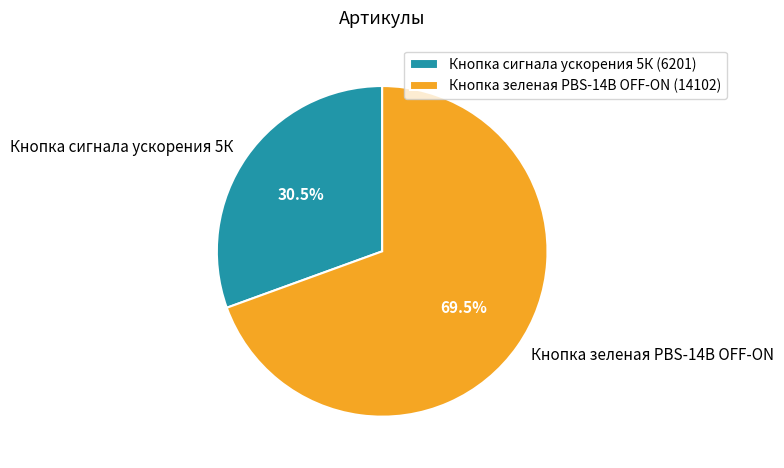

True or false: Кнопка сигнала ускорения 5К accounts for 38% of the total.

False